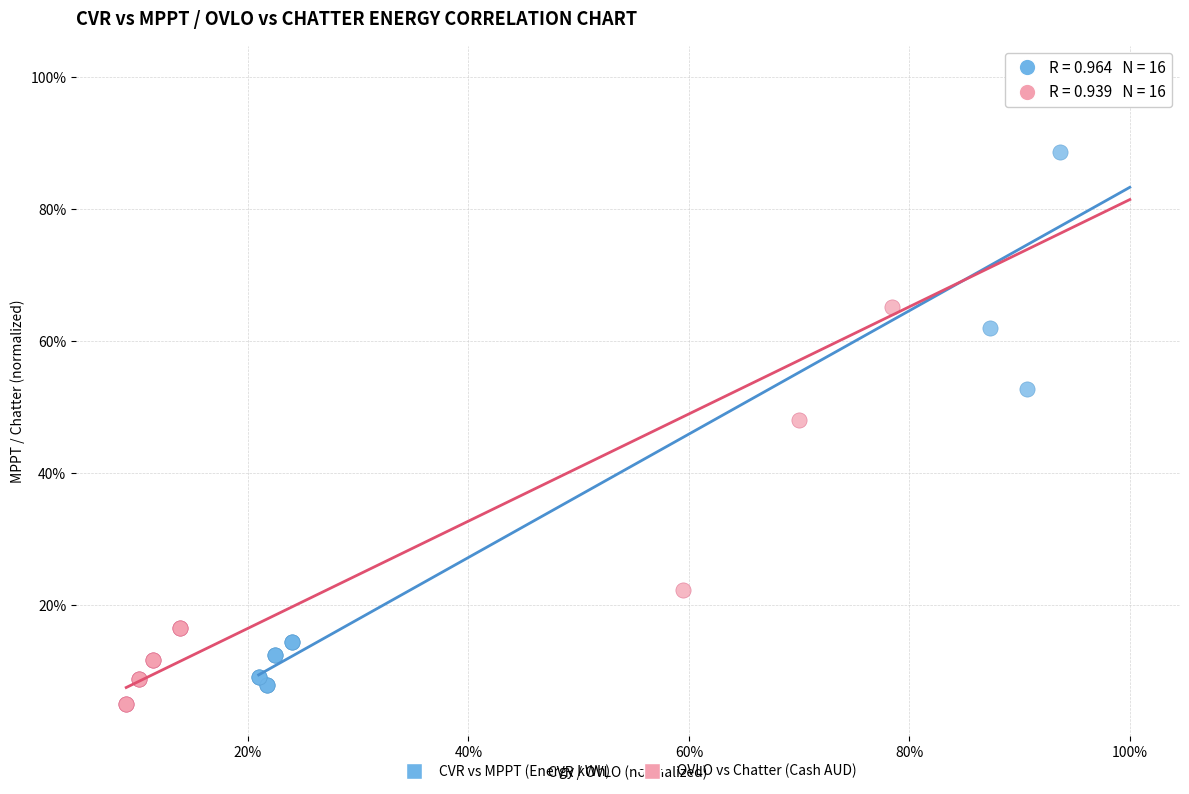

What are all the series names shown in the legend?

CVR vs MPPT (Energy kWh), OVLO vs Chatter (Cash AUD)